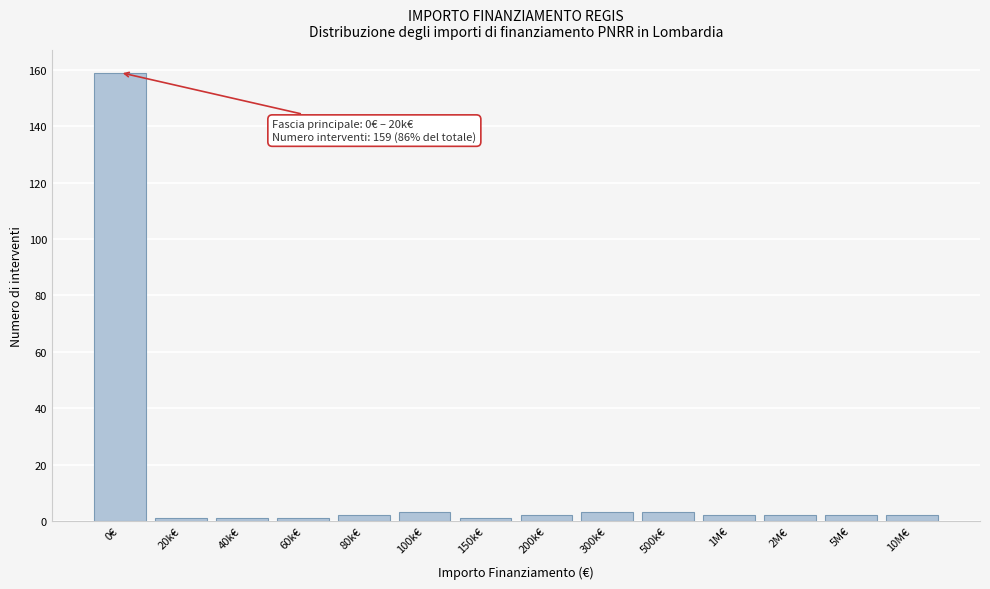

Reading left to right, what are all the values shown in this chart?

159	1	1	1	2	3	1	2	3	3	2	2	2	2